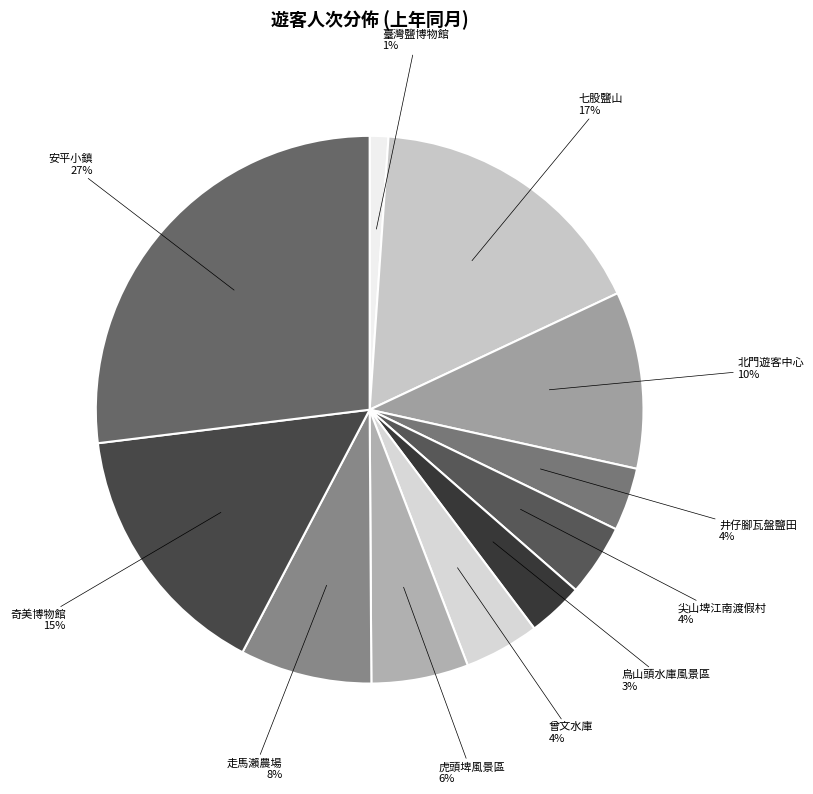

Count the number of slices in the pie.

11